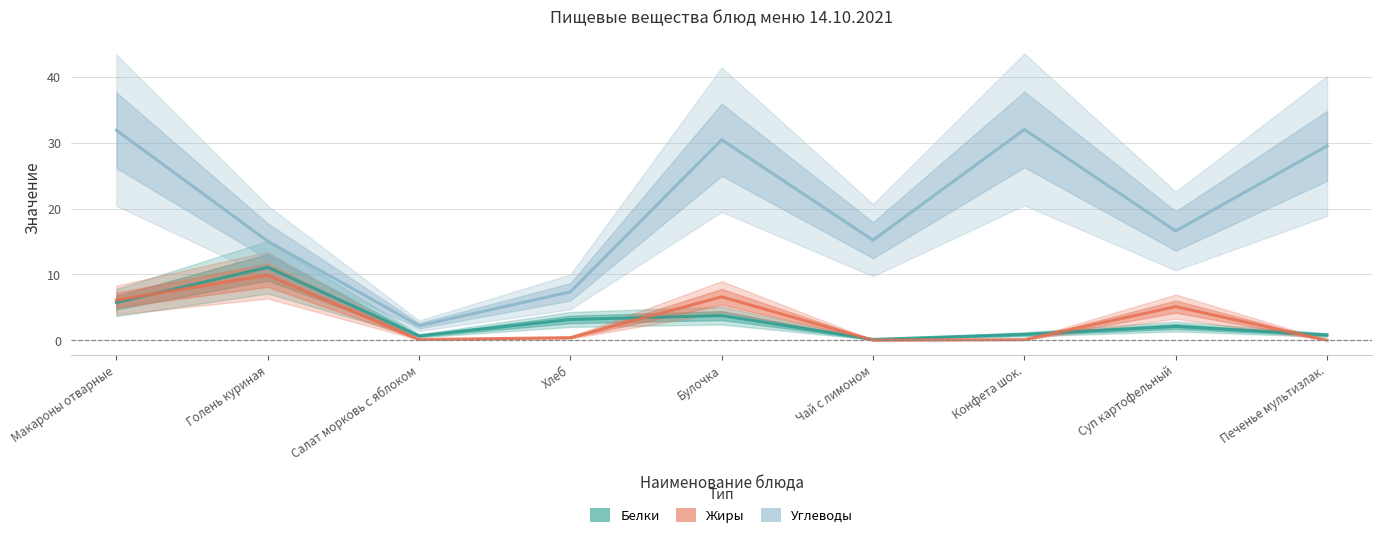

How many data points in Углеводы are above 16?

5